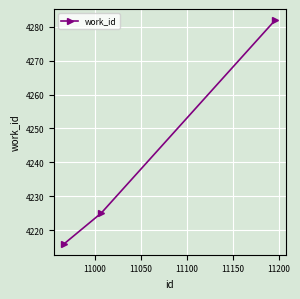

What is the minimum value shown in the chart?

4216